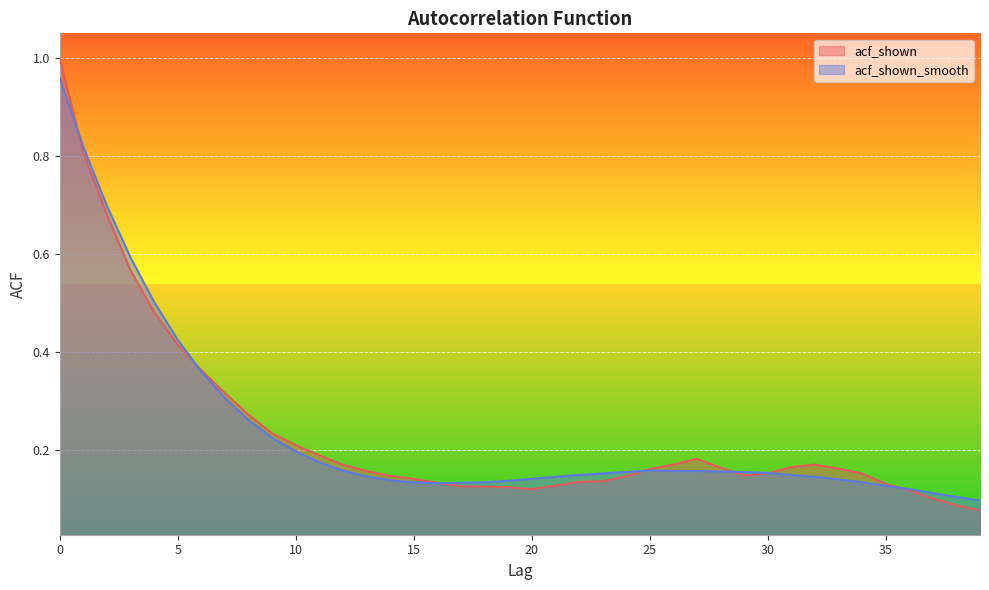

The acf_shown series shows 0.0 at 17. True or false?

False